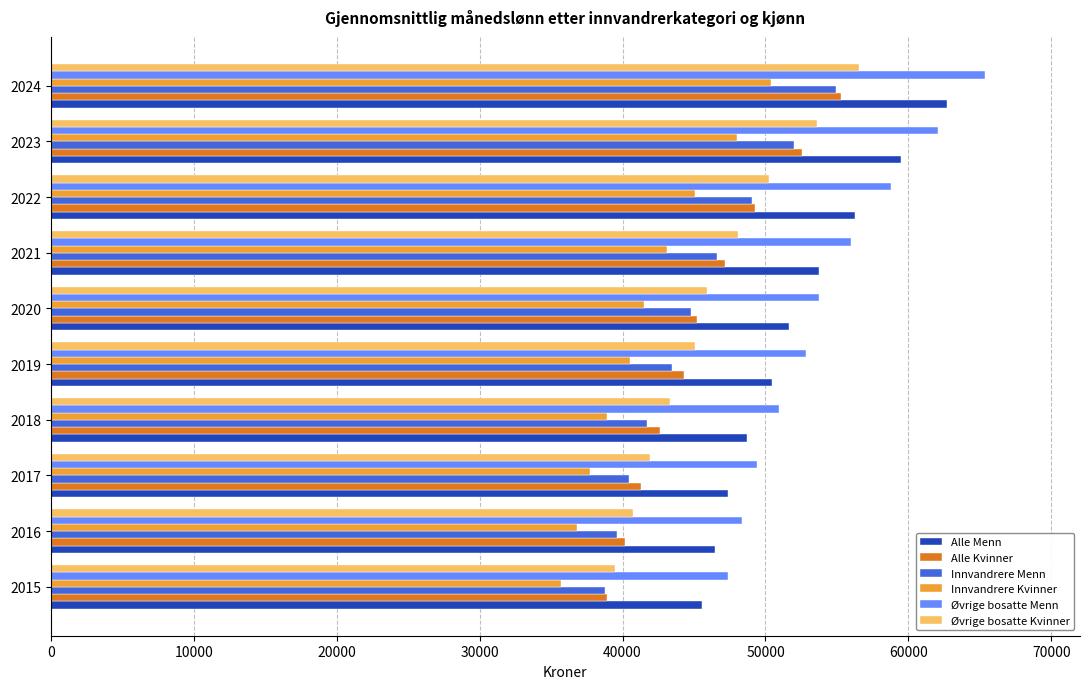

Which category has the highest value in the Innvandrere Kvinner series?

2024